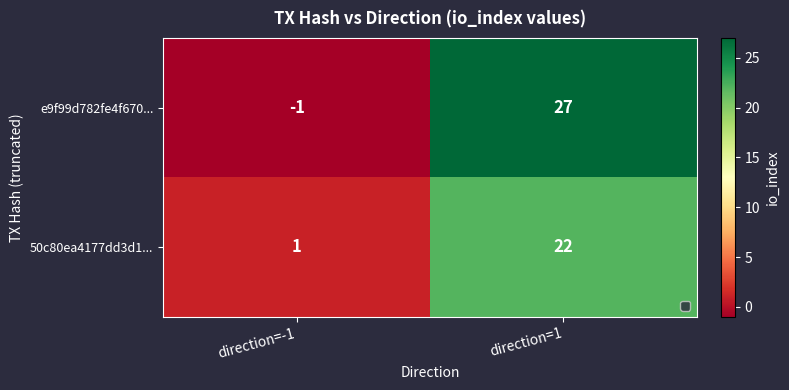

List the series in order of their peak value, highest first.

e9f99d782fe4f670..., 50c80ea4177dd3d1...